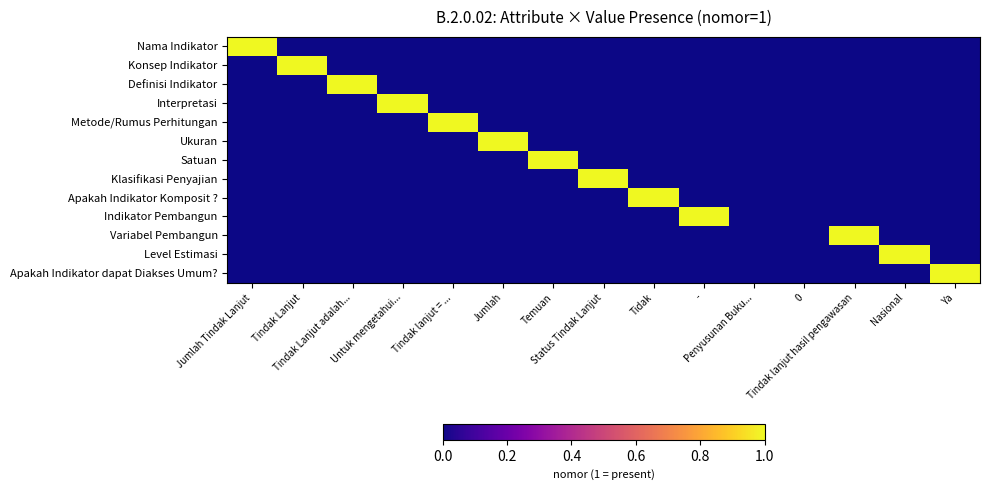

Reading left to right, list all the values displayed in this chart.

Nama Indikator: Jumlah Tindak Lanjut=1	Tindak Lanjut=0	Tindak Lanjut adalah...=0	Untuk mengetahui...=0	Tindak lanjut = ...=0	Jumlah=0	Temuan=0	Status Tindak Lanjut=0	Tidak=0	-=0	Penyusunan Buku...=0	0=0	Tindak lanjut hasil pengawasan=0	Nasional=0	Ya=0
Konsep Indikator: Jumlah Tindak Lanjut=0	Tindak Lanjut=1	Tindak Lanjut adalah...=0	Untuk mengetahui...=0	Tindak lanjut = ...=0	Jumlah=0	Temuan=0	Status Tindak Lanjut=0	Tidak=0	-=0	Penyusunan Buku...=0	0=0	Tindak lanjut hasil pengawasan=0	Nasional=0	Ya=0
Definisi Indikator: Jumlah Tindak Lanjut=0	Tindak Lanjut=0	Tindak Lanjut adalah...=1	Untuk mengetahui...=0	Tindak lanjut = ...=0	Jumlah=0	Temuan=0	Status Tindak Lanjut=0	Tidak=0	-=0	Penyusunan Buku...=0	0=0	Tindak lanjut hasil pengawasan=0	Nasional=0	Ya=0
Interpretasi: Jumlah Tindak Lanjut=0	Tindak Lanjut=0	Tindak Lanjut adalah...=0	Untuk mengetahui...=1	Tindak lanjut = ...=0	Jumlah=0	Temuan=0	Status Tindak Lanjut=0	Tidak=0	-=0	Penyusunan Buku...=0	0=0	Tindak lanjut hasil pengawasan=0	Nasional=0	Ya=0
Metode/Rumus Perhitungan: Jumlah Tindak Lanjut=0	Tindak Lanjut=0	Tindak Lanjut adalah...=0	Untuk mengetahui...=0	Tindak lanjut = ...=1	Jumlah=0	Temuan=0	Status Tindak Lanjut=0	Tidak=0	-=0	Penyusunan Buku...=0	0=0	Tindak lanjut hasil pengawasan=0	Nasional=0	Ya=0
Ukuran: Jumlah Tindak Lanjut=0	Tindak Lanjut=0	Tindak Lanjut adalah...=0	Untuk mengetahui...=0	Tindak lanjut = ...=0	Jumlah=1	Temuan=0	Status Tindak Lanjut=0	Tidak=0	-=0	Penyusunan Buku...=0	0=0	Tindak lanjut hasil pengawasan=0	Nasional=0	Ya=0
Satuan: Jumlah Tindak Lanjut=0	Tindak Lanjut=0	Tindak Lanjut adalah...=0	Untuk mengetahui...=0	Tindak lanjut = ...=0	Jumlah=0	Temuan=1	Status Tindak Lanjut=0	Tidak=0	-=0	Penyusunan Buku...=0	0=0	Tindak lanjut hasil pengawasan=0	Nasional=0	Ya=0
Klasifikasi Penyajian: Jumlah Tindak Lanjut=0	Tindak Lanjut=0	Tindak Lanjut adalah...=0	Untuk mengetahui...=0	Tindak lanjut = ...=0	Jumlah=0	Temuan=0	Status Tindak Lanjut=1	Tidak=0	-=0	Penyusunan Buku...=0	0=0	Tindak lanjut hasil pengawasan=0	Nasional=0	Ya=0
Apakah Indikator Komposit ?: Jumlah Tindak Lanjut=0	Tindak Lanjut=0	Tindak Lanjut adalah...=0	Untuk mengetahui...=0	Tindak lanjut = ...=0	Jumlah=0	Temuan=0	Status Tindak Lanjut=0	Tidak=1	-=0	Penyusunan Buku...=0	0=0	Tindak lanjut hasil pengawasan=0	Nasional=0	Ya=0
Indikator Pembangun: Jumlah Tindak Lanjut=0	Tindak Lanjut=0	Tindak Lanjut adalah...=0	Untuk mengetahui...=0	Tindak lanjut = ...=0	Jumlah=0	Temuan=0	Status Tindak Lanjut=0	Tidak=0	-=1	Penyusunan Buku...=0	0=0	Tindak lanjut hasil pengawasan=0	Nasional=0	Ya=0
Variabel Pembangun: Jumlah Tindak Lanjut=0	Tindak Lanjut=0	Tindak Lanjut adalah...=0	Untuk mengetahui...=0	Tindak lanjut = ...=0	Jumlah=0	Temuan=0	Status Tindak Lanjut=0	Tidak=0	-=0	Penyusunan Buku...=0	0=0	Tindak lanjut hasil pengawasan=1	Nasional=0	Ya=0
Level Estimasi: Jumlah Tindak Lanjut=0	Tindak Lanjut=0	Tindak Lanjut adalah...=0	Untuk mengetahui...=0	Tindak lanjut = ...=0	Jumlah=0	Temuan=0	Status Tindak Lanjut=0	Tidak=0	-=0	Penyusunan Buku...=0	0=0	Tindak lanjut hasil pengawasan=0	Nasional=1	Ya=0
Apakah Indikator dapat Diakses Umum?: Jumlah Tindak Lanjut=0	Tindak Lanjut=0	Tindak Lanjut adalah...=0	Untuk mengetahui...=0	Tindak lanjut = ...=0	Jumlah=0	Temuan=0	Status Tindak Lanjut=0	Tidak=0	-=0	Penyusunan Buku...=0	0=0	Tindak lanjut hasil pengawasan=0	Nasional=0	Ya=1